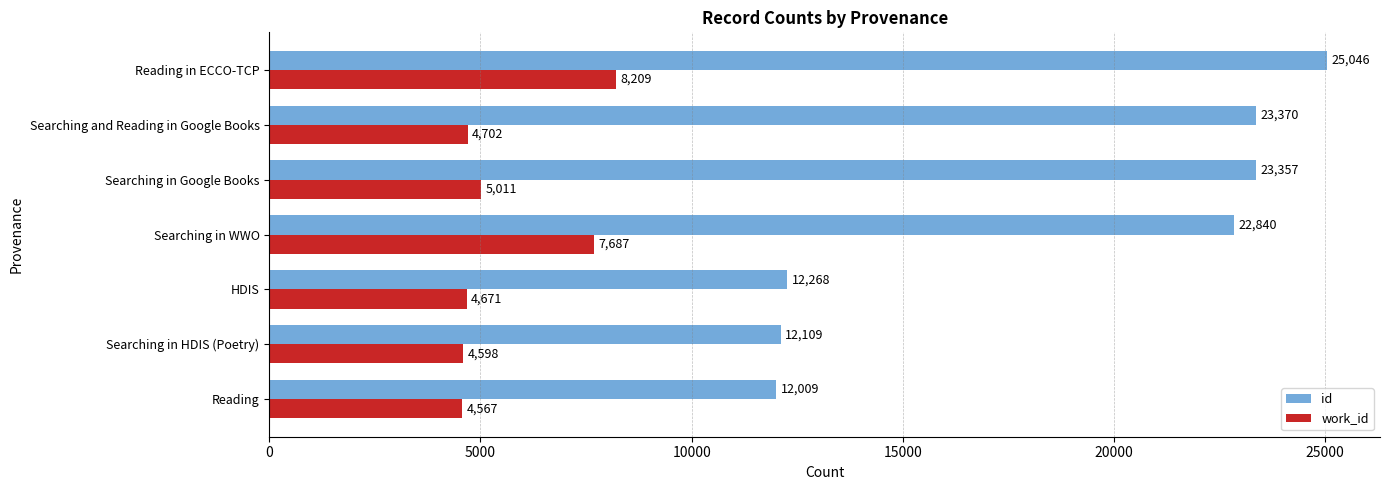

Rank the series by their maximum value, from lowest to highest.

work_id, id